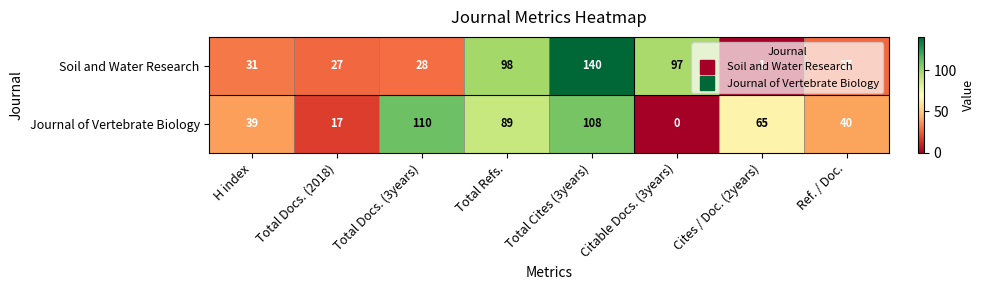

What is the difference between the maximum and minimum values in the Journal of Vertebrate Biology series?

110